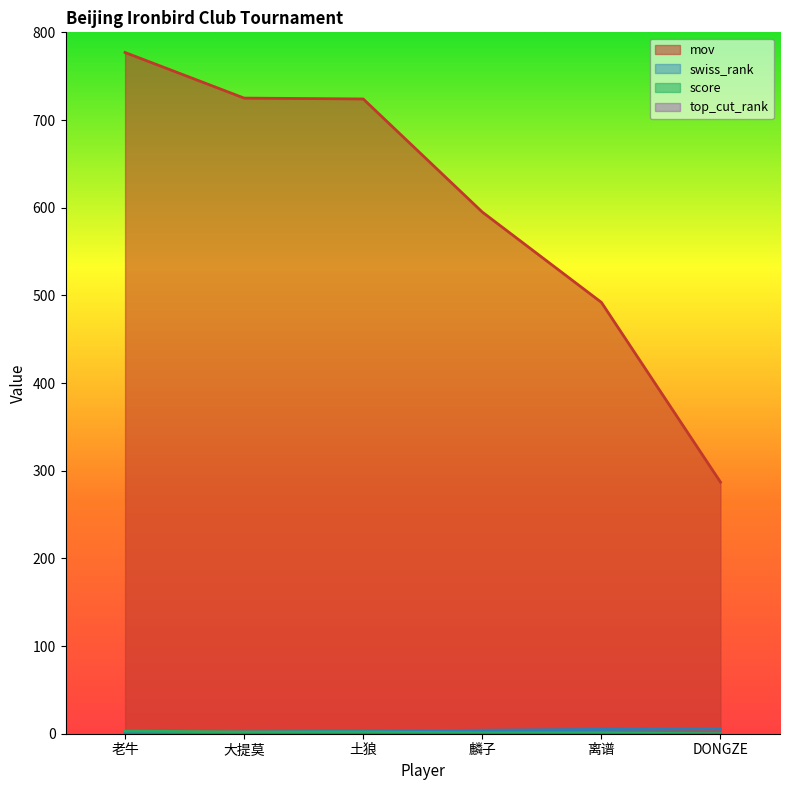

What is the label of the 1st point from the left?

老牛